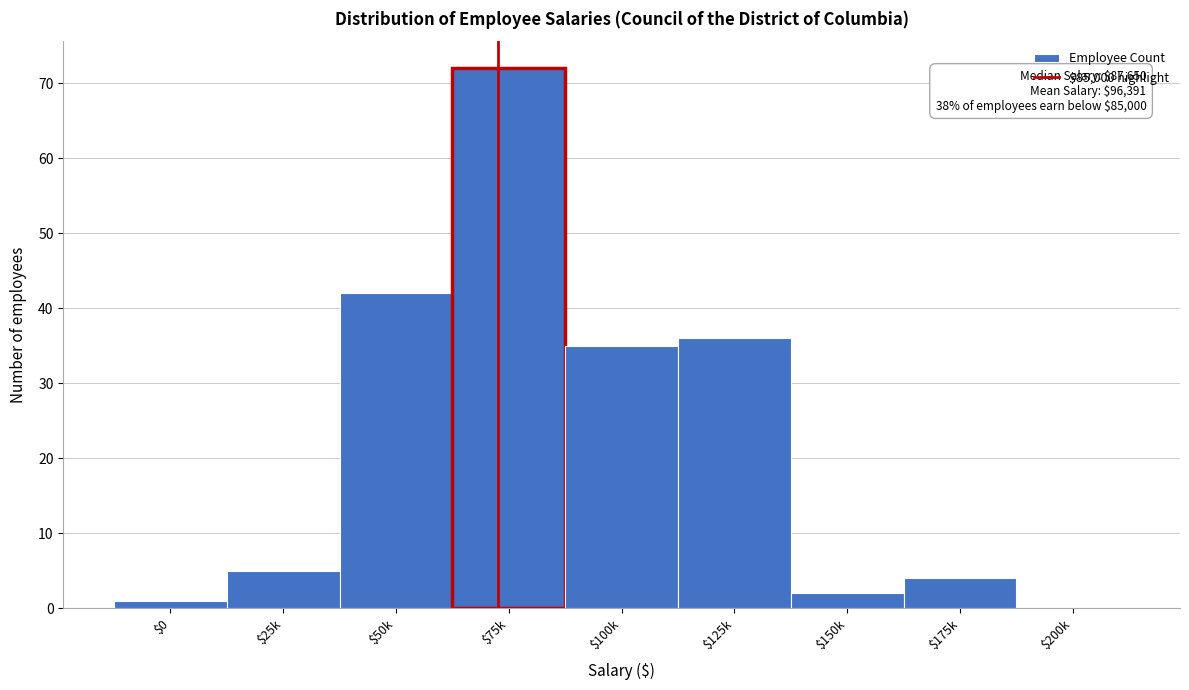

What is the sum of all values?

197